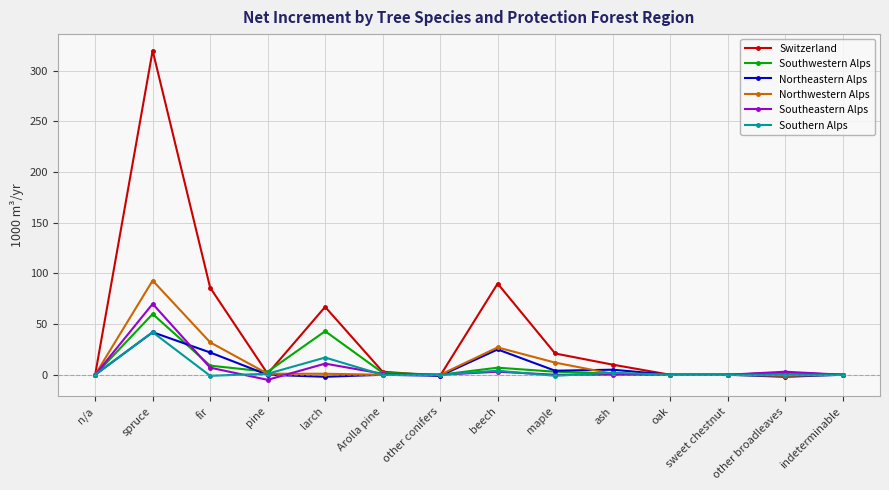

What is the difference between the highest and lowest values at Arolla pine?

3